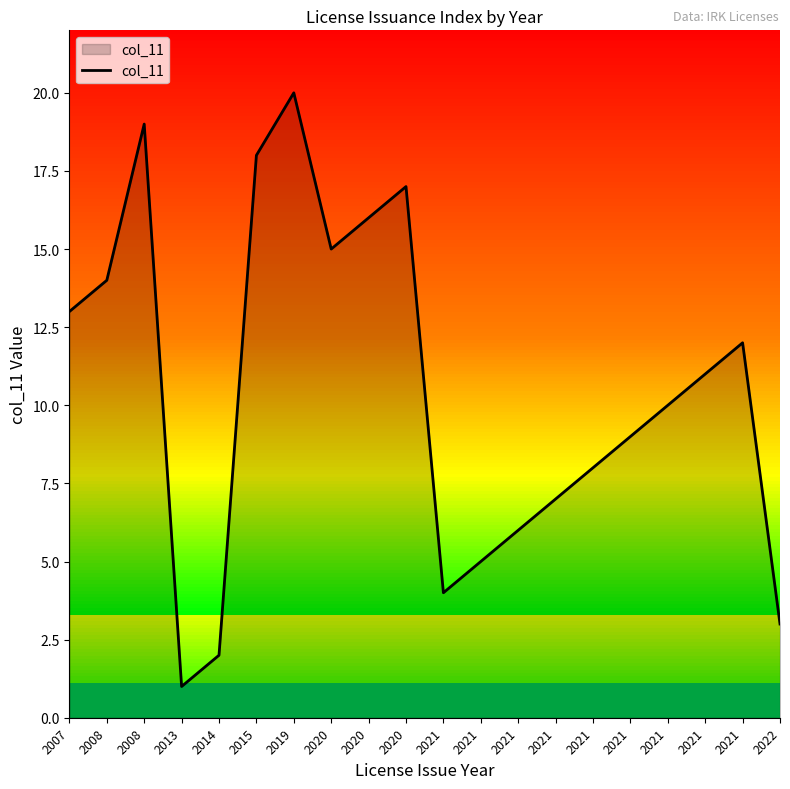

The chart shows a value of 1 at 2013. True or false?

True